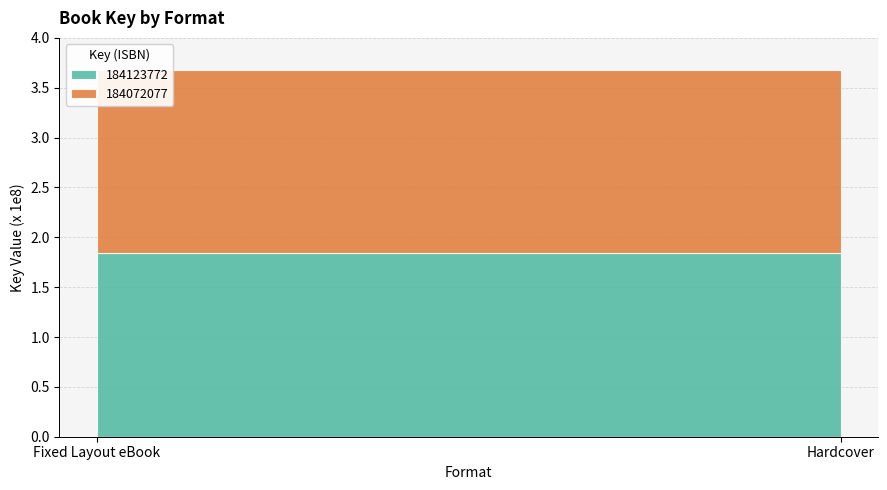

What position from the left is Fixed Layout eBook?

1